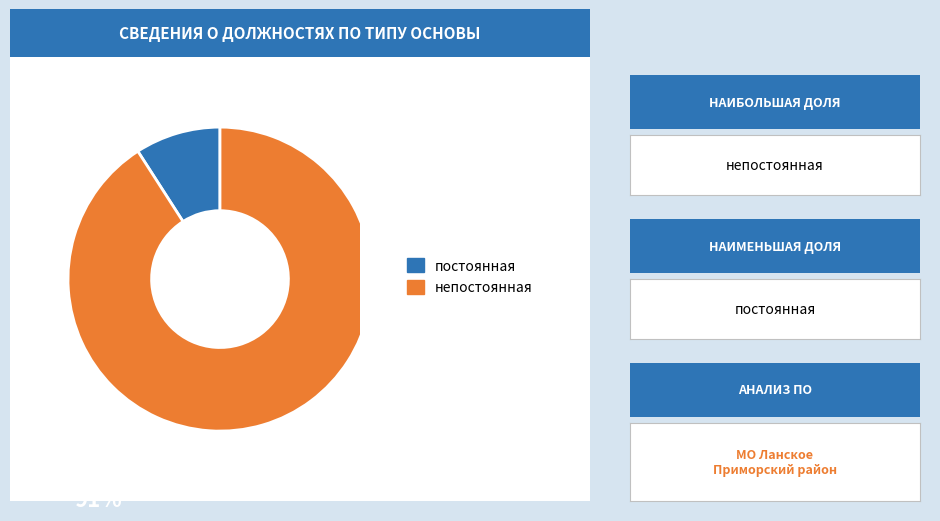

Is there any slice that represents more than half of the pie?

Yes